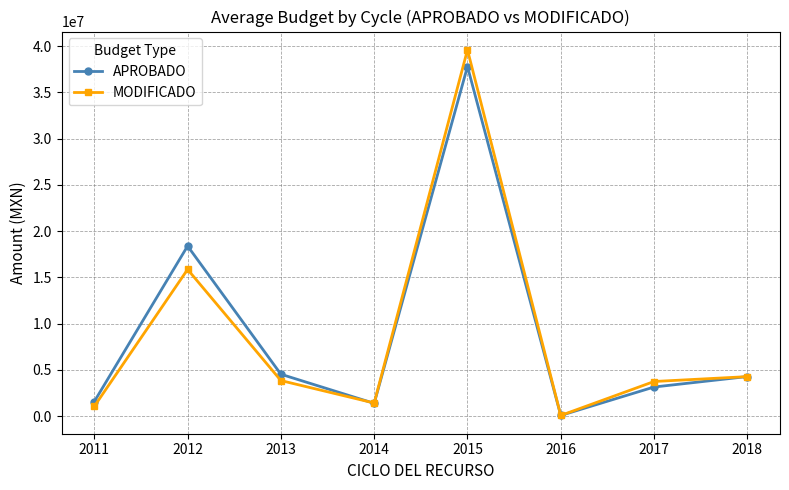

What is the average value of the APROBADO series?

8885830.0